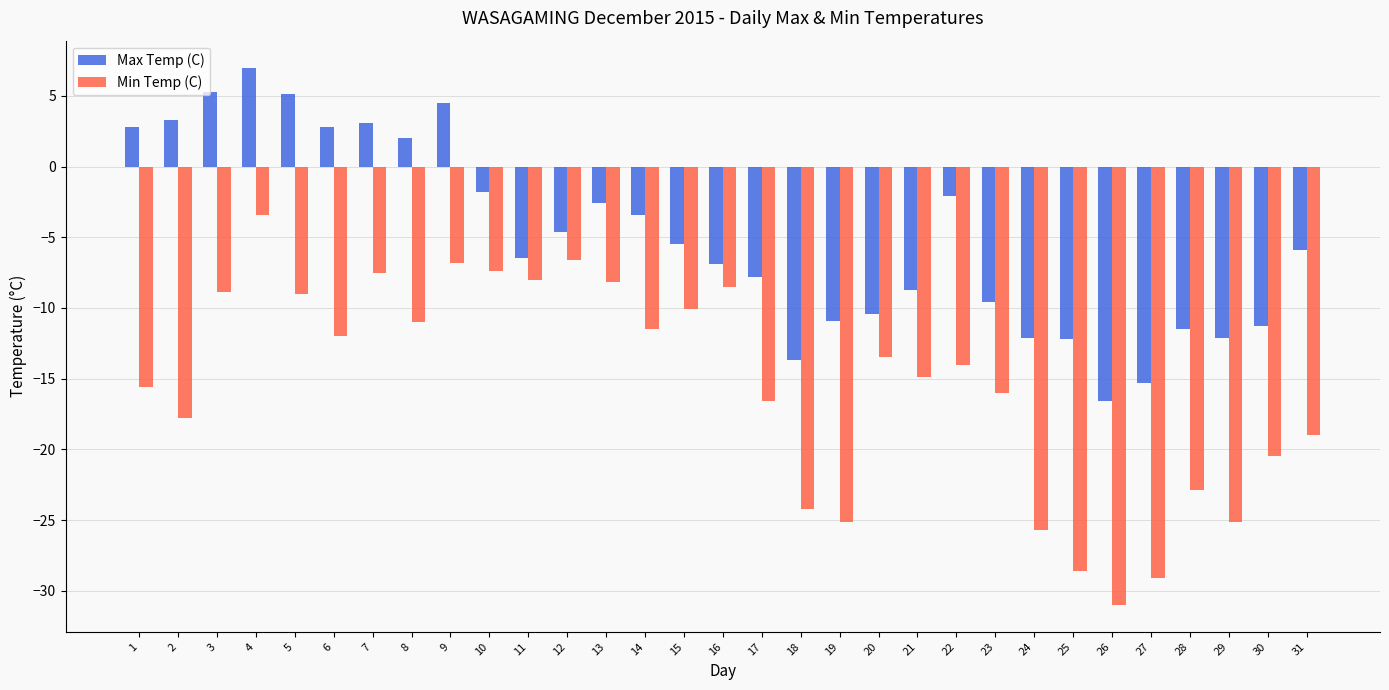

The value of Min Temp (C) at 15 is -10.1. True or false?

True